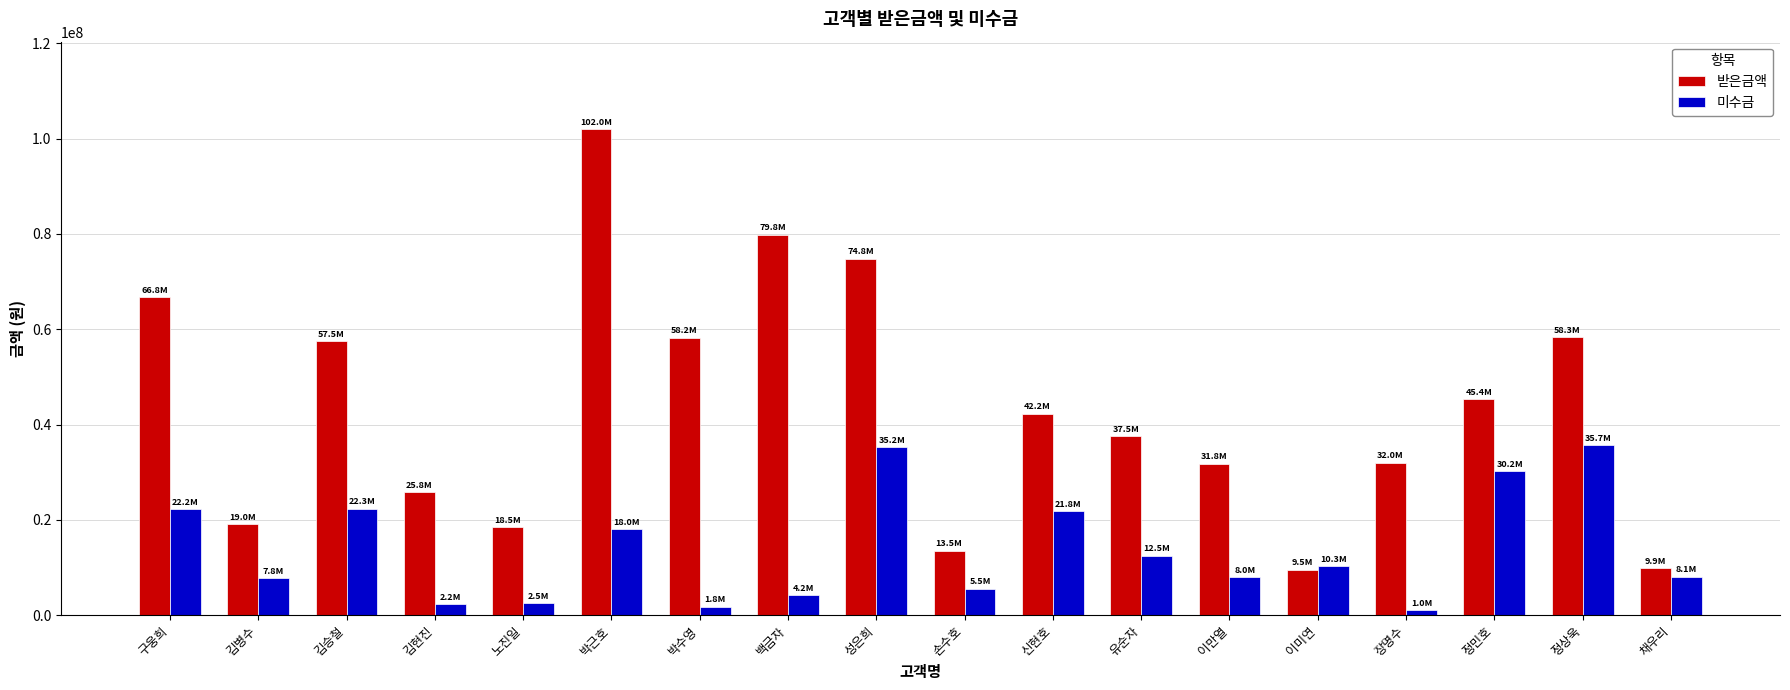

Between 김현진 and 유순자, which series saw the biggest shift?

받은금액